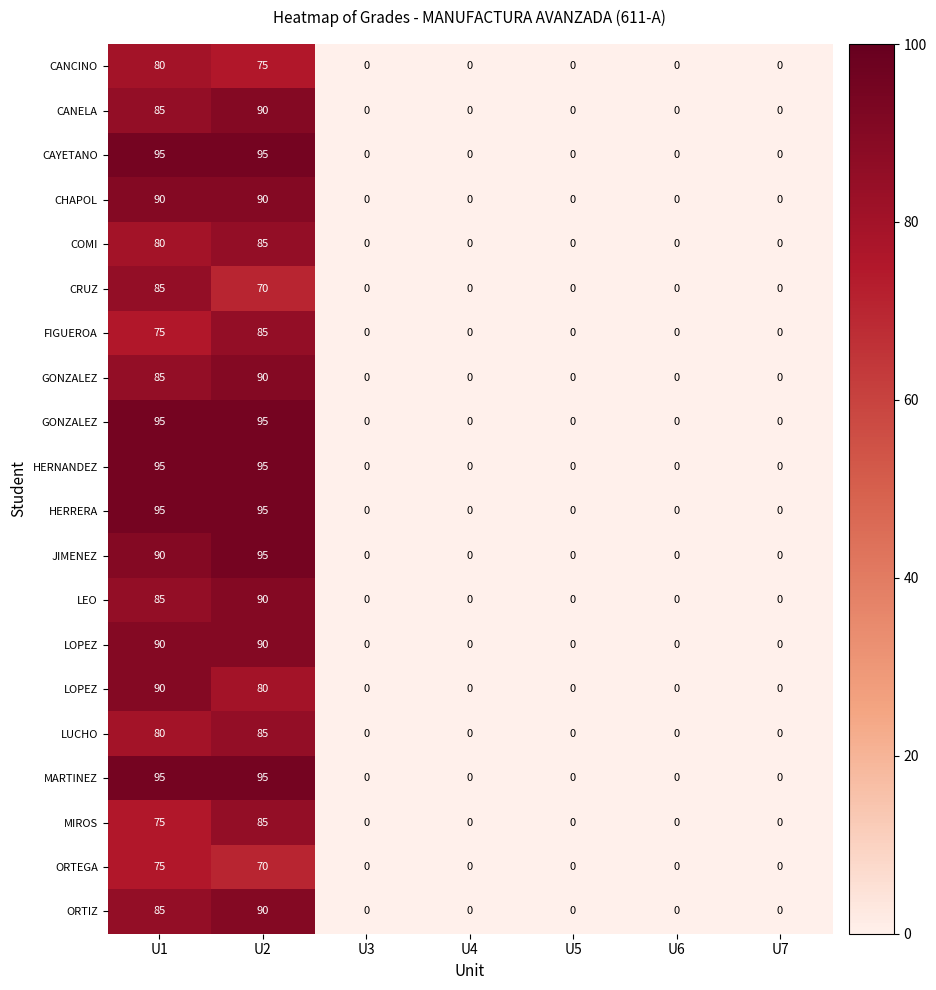

What is the total value across all series at U2?

1745